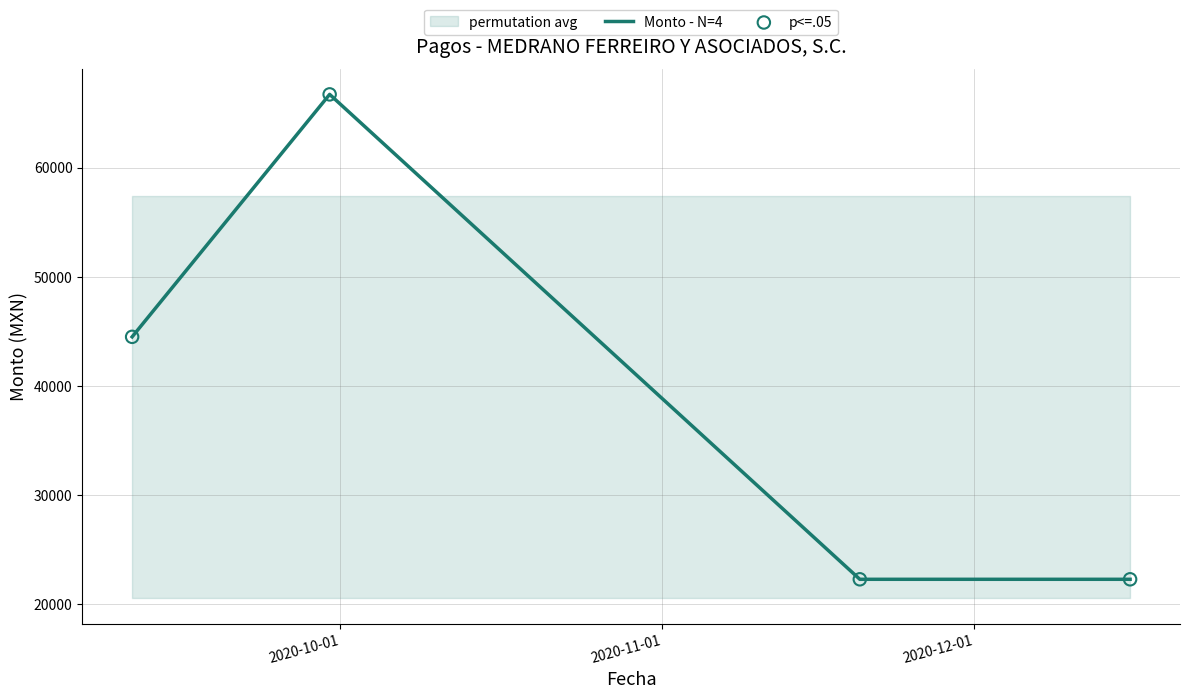

True or false: Monto - N=4 has more than 1 interior local peaks.

False